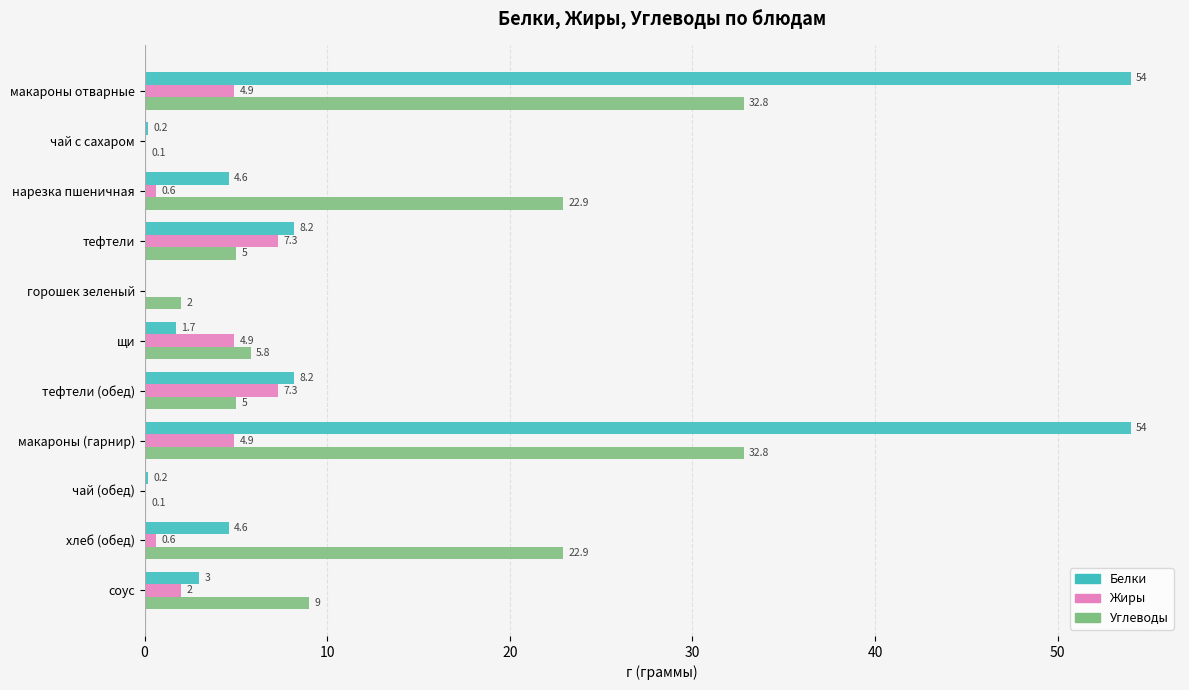

What is the total value across all series at макароны отварные?

91.7